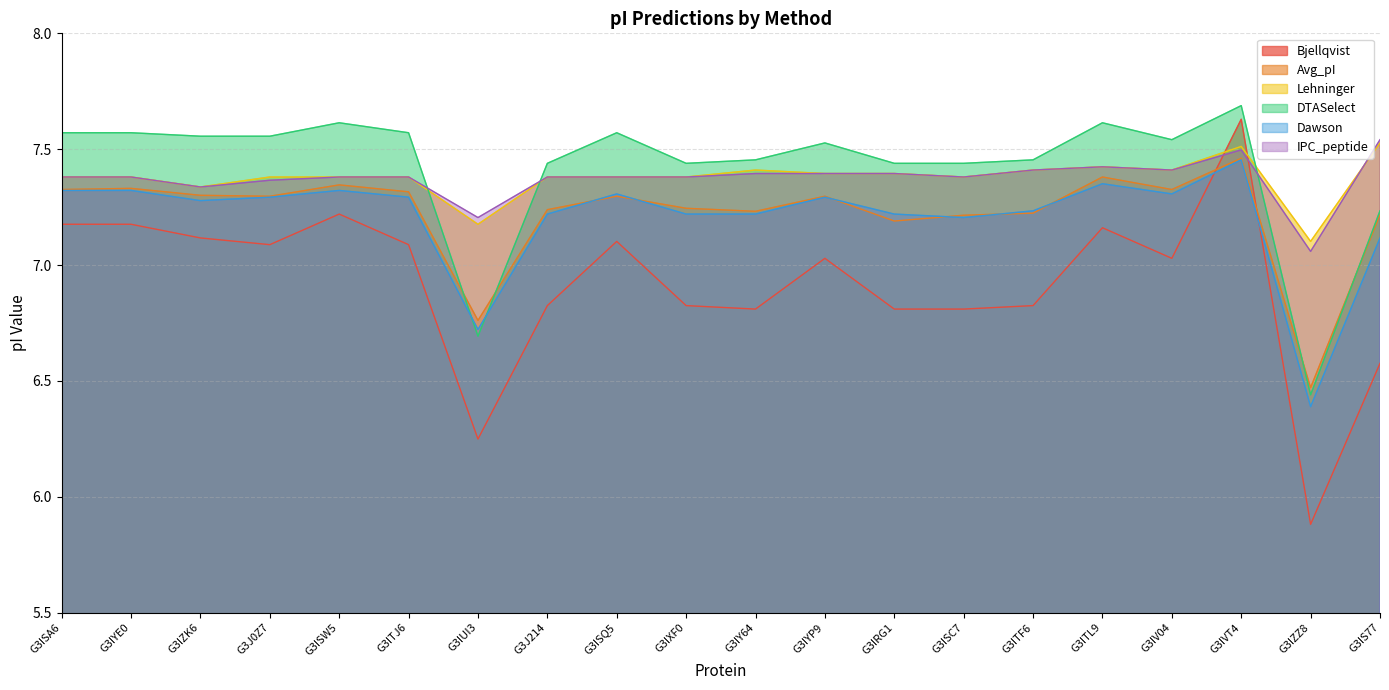

True or false: Bjellqvist has a value of 9.3 at G3ITL9.

False